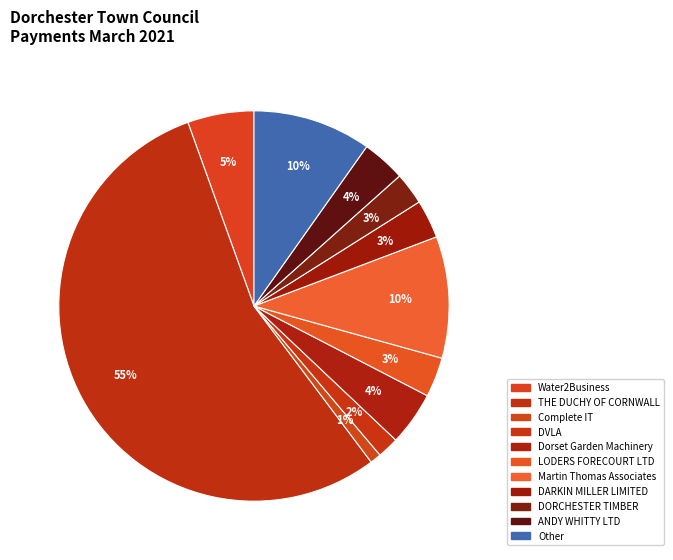

Do DARKIN MILLER LIMITED and ANDY WHITTY LTD together represent more than half of the pie?

No